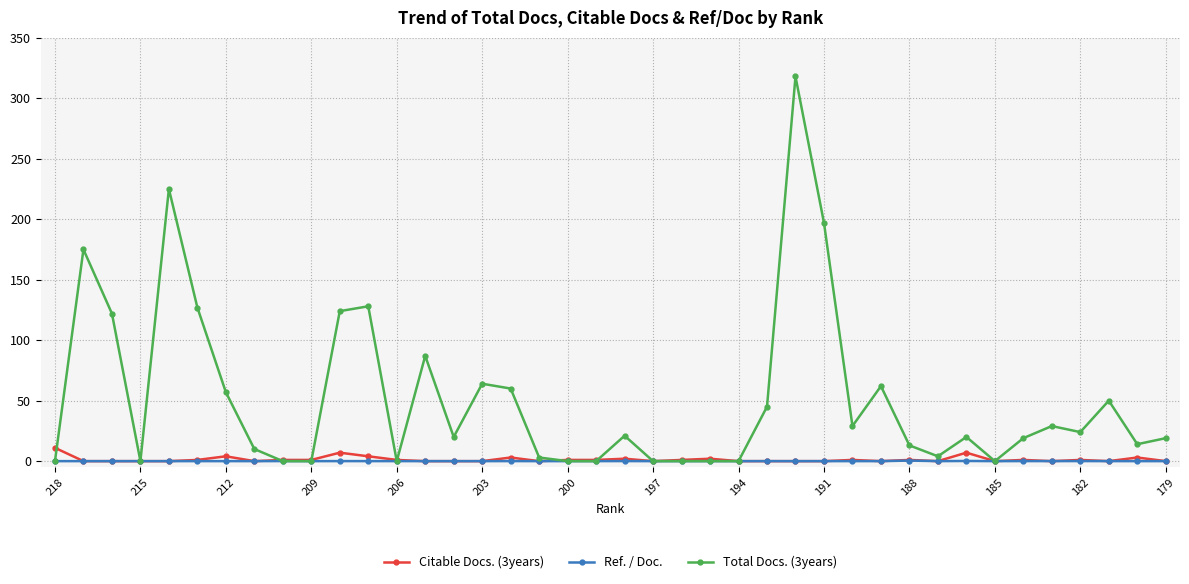

Which series has the largest total across all categories?

Total Docs. (3years)